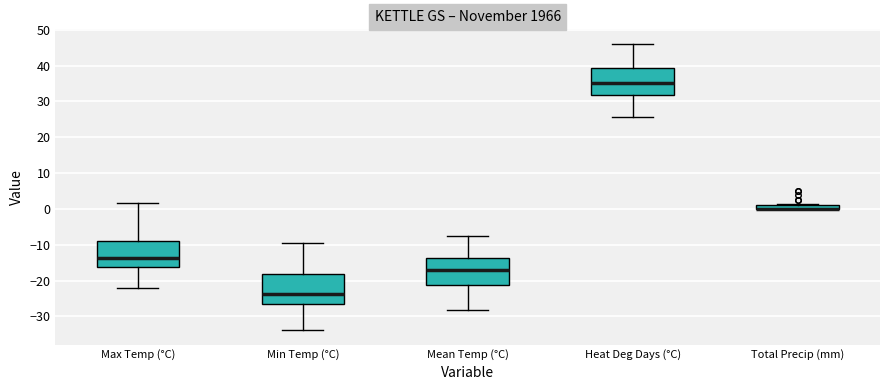

Where is the lower edge of the box for Total Precip (mm) on the y-axis? The values are not printed on the chart, so give them approximately, as read against the axis.

0